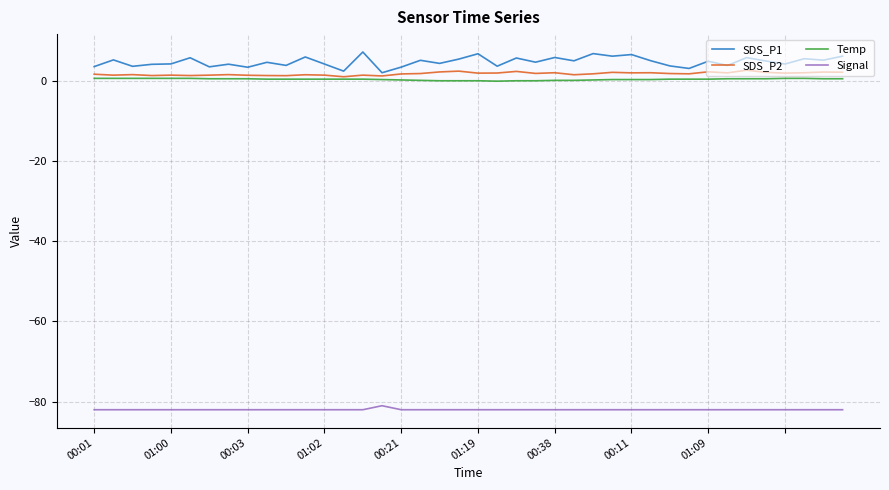

What is the minimum value shown in the chart?

-82.0